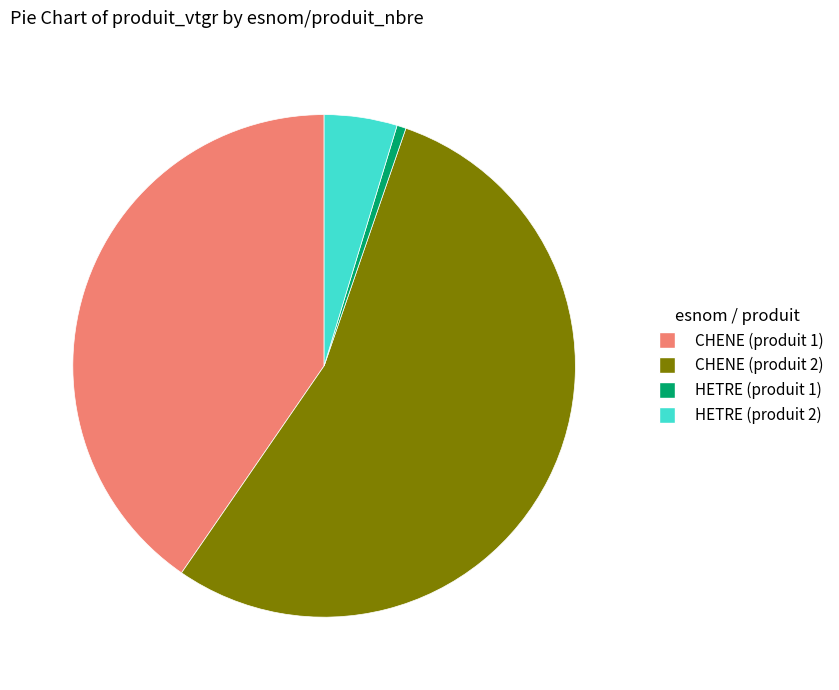

Between CHENE (produit 2) and CHENE (produit 1), which is larger?

CHENE (produit 2)